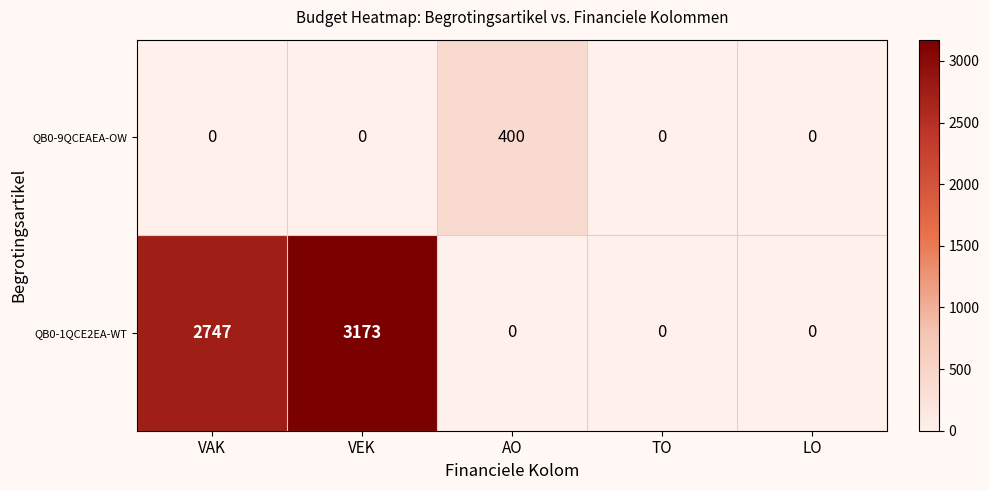

True or false: QB0-9QCEAEA-OW has a value of 0 at LO.

True